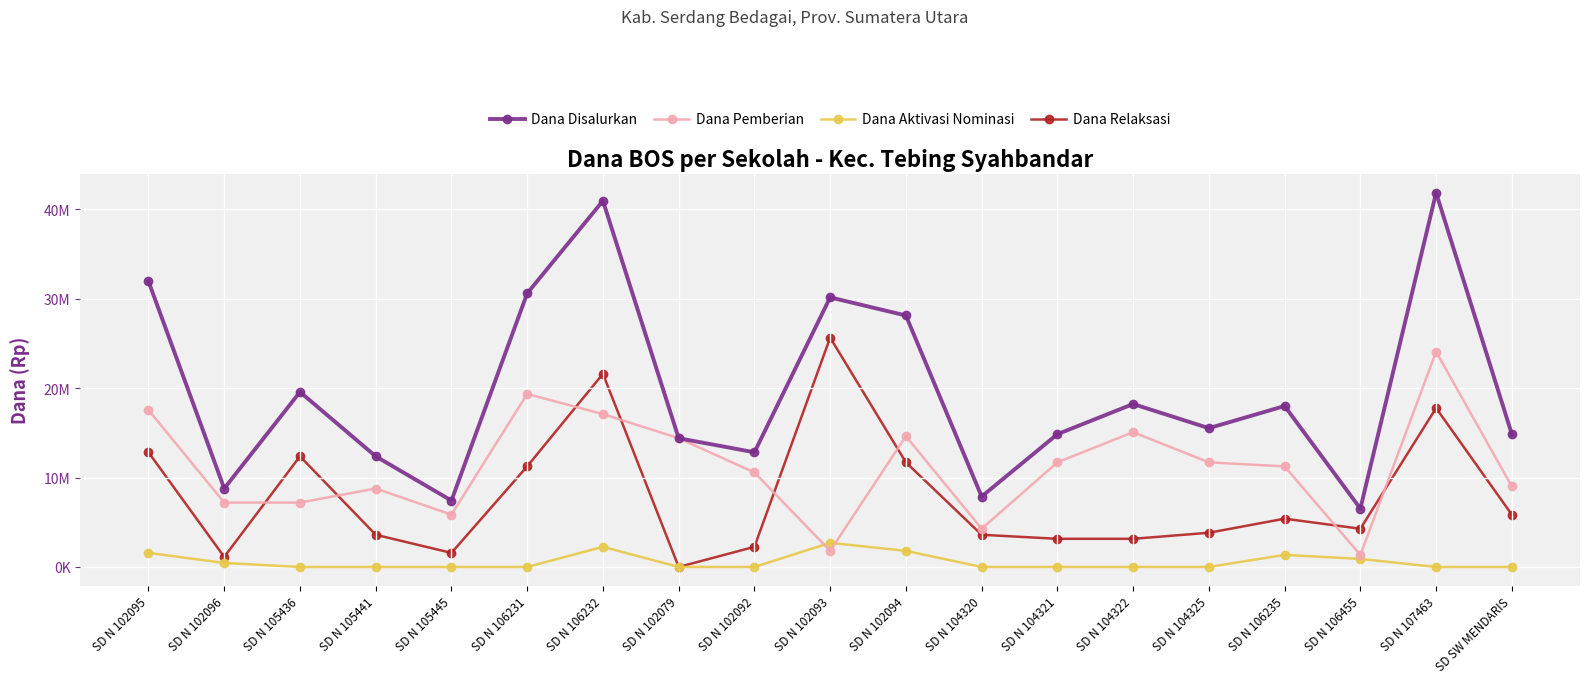

List the series in order of their overall mean, highest first.

Dana Disalurkan, Dana Pemberian, Dana Relaksasi, Dana Aktivasi Nominasi